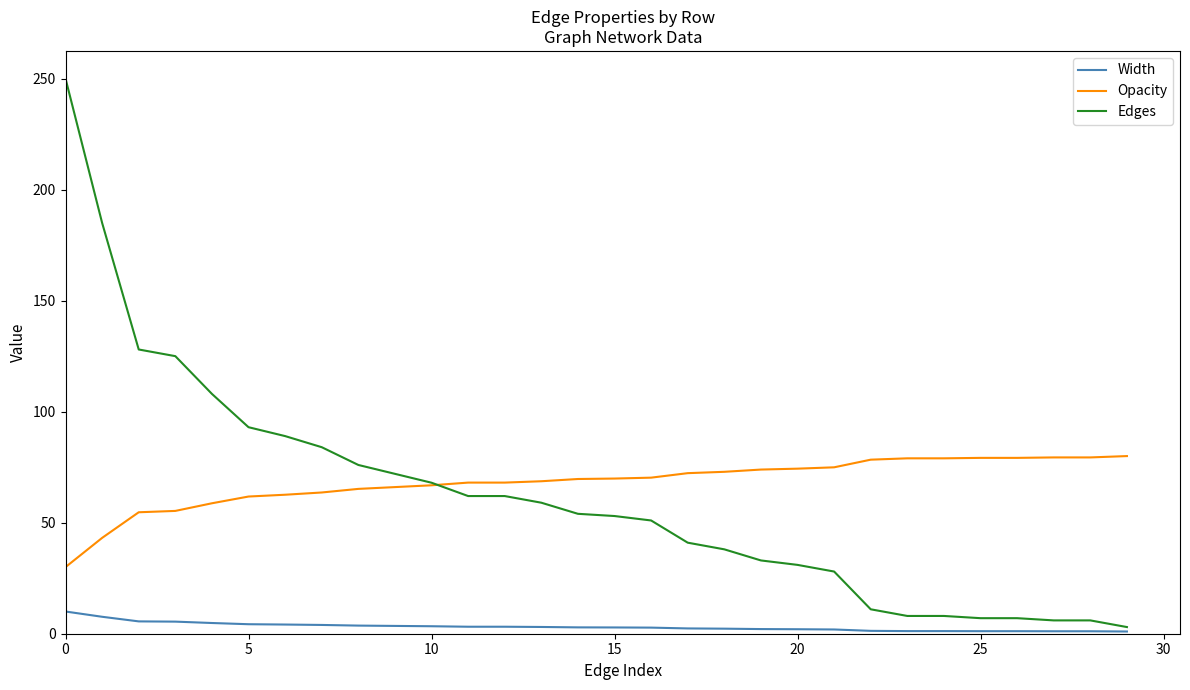

True or false: Opacity and Width intersect in this chart.

False